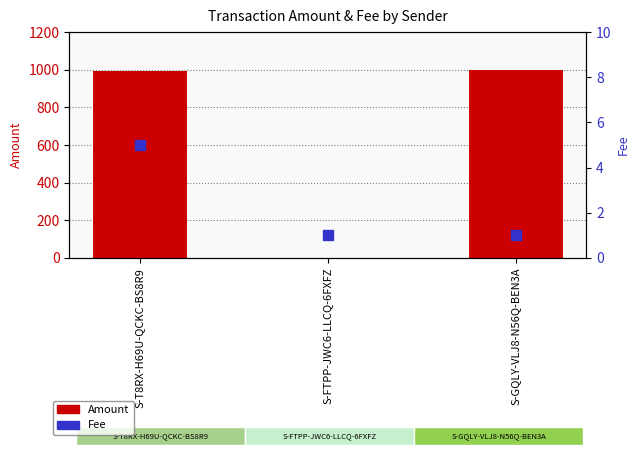

At how many categories does at least one series exceed 867?

2